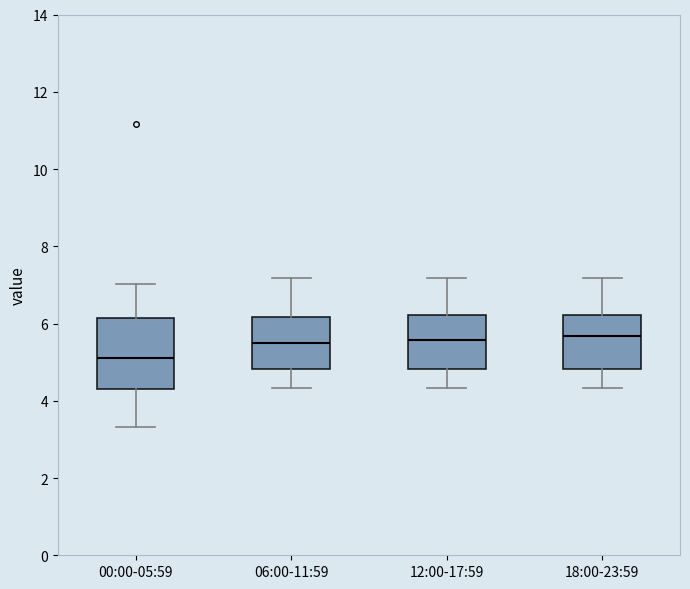

Which box is the tallest, from its lower edge to its upper edge?

00:00-05:59